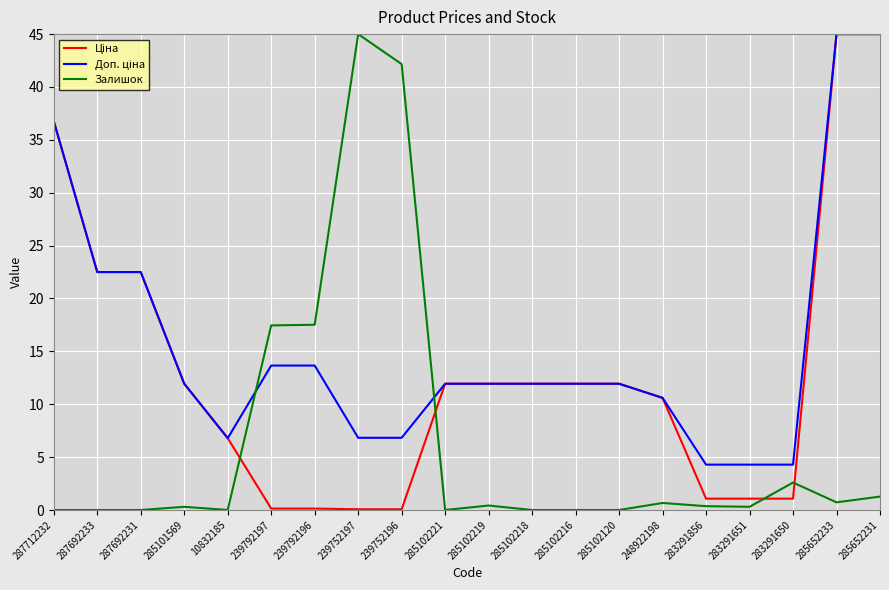

What position from the right is 285102216?

8